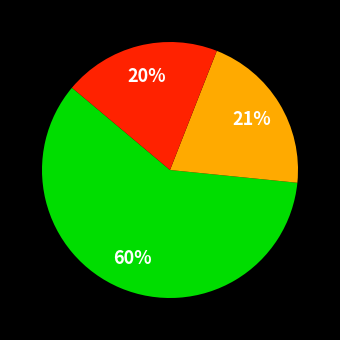

Does any single category account for the majority?

Yes